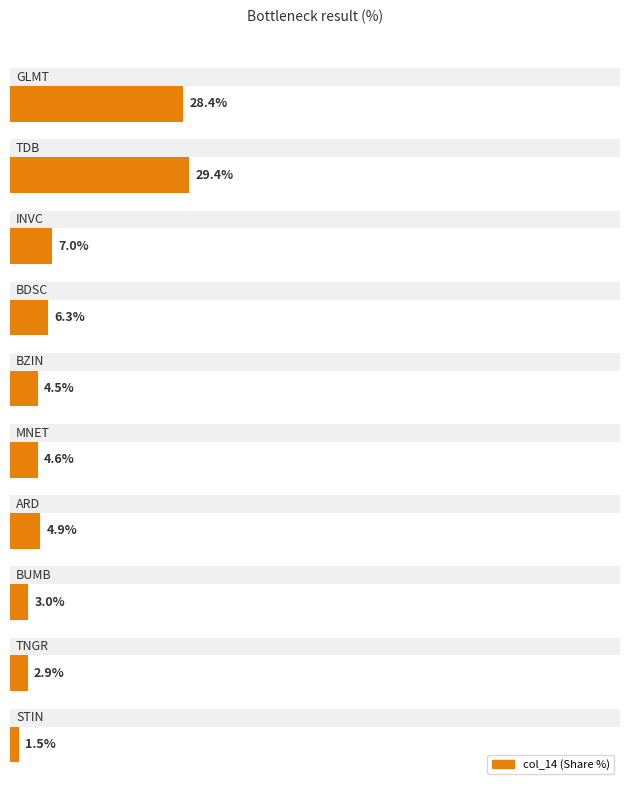

Reading left to right, transcribe all the data shown in this chart.

GLMT=0.3	TDB=0.3	INVC=0.1	BDSC=0.1	BZIN=0.0	MNET=0.0	ARD=0.0	BUMB=0.0	TNGR=0.0	STIN=0.0